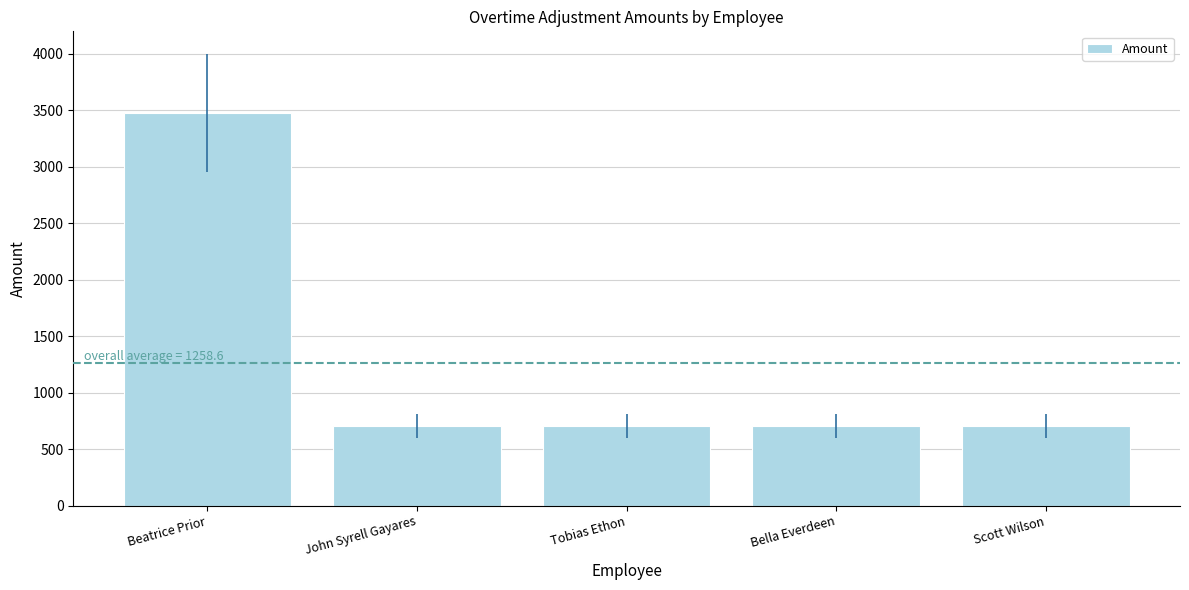

Which has a higher value, Scott Wilson or Beatrice Prior?

Beatrice Prior